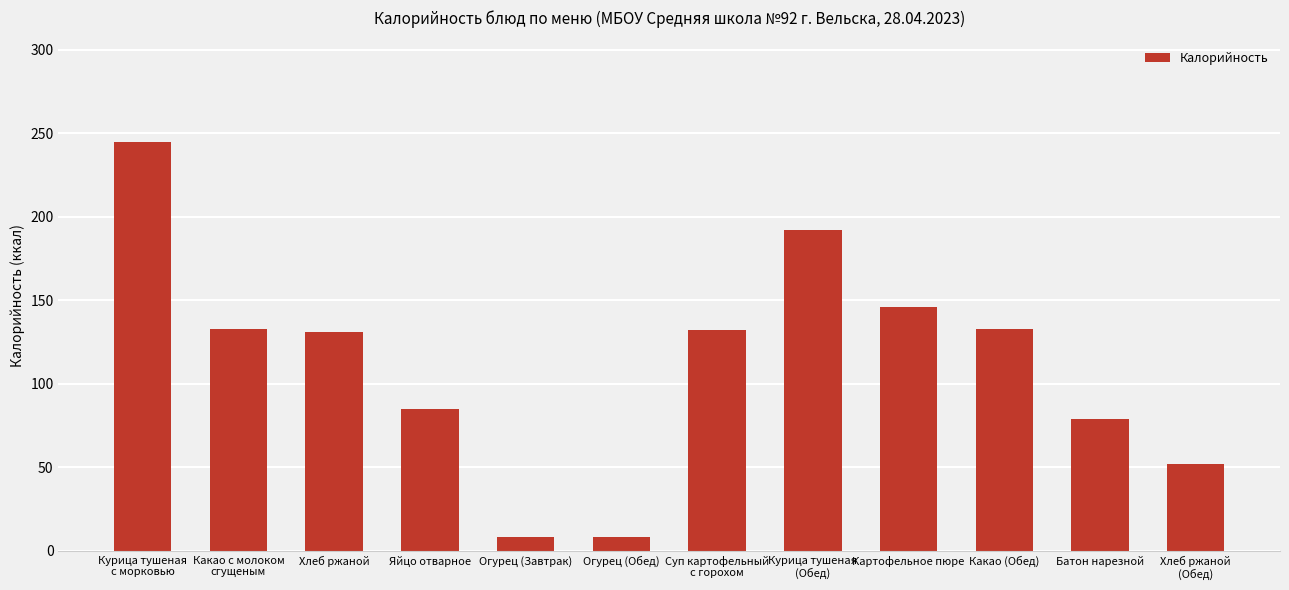

What is the change in value from Хлеб ржаной to Батон нарезной?

-52.0